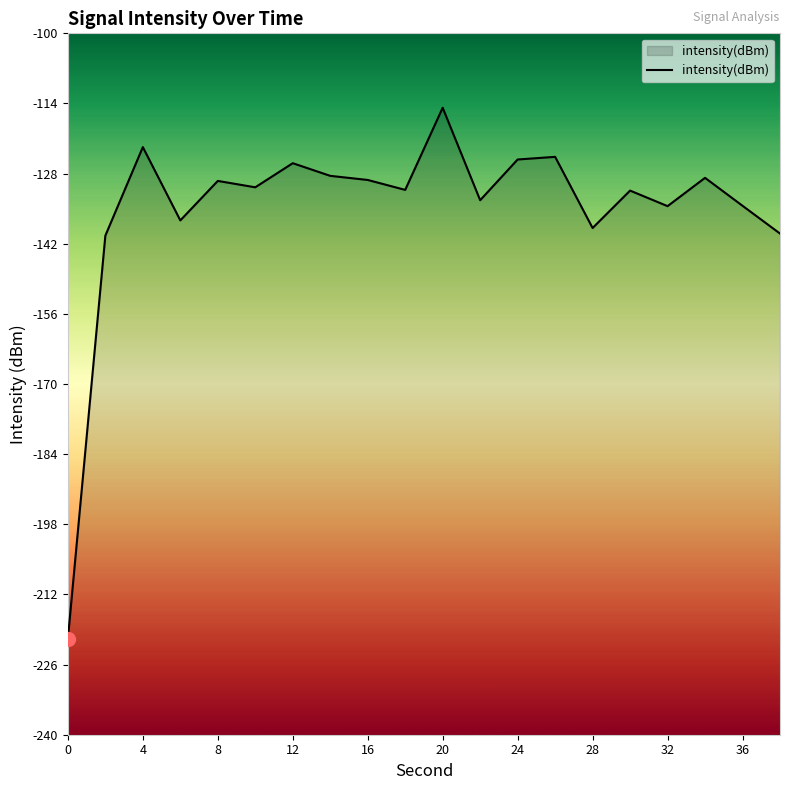

How many points are lower than both their immediate neighbors (excluding endpoints)?

6